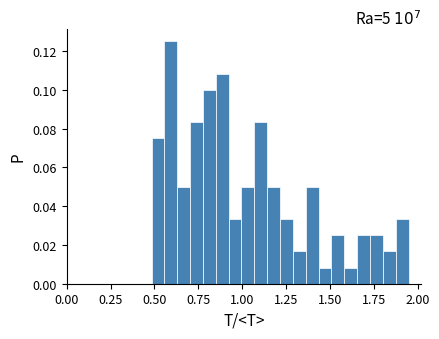

Read against the x-axis, roughly where is the centre of the tallest bar?

0.60